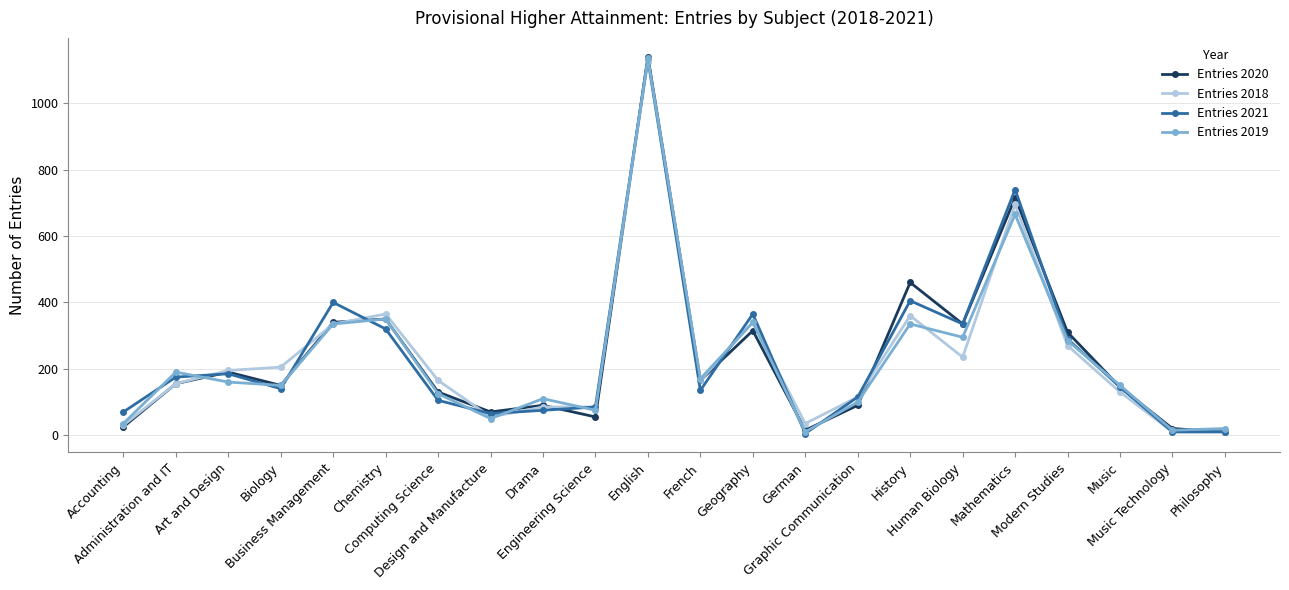

Where is the first local minimum for Entries 2018?

Design and Manufacture